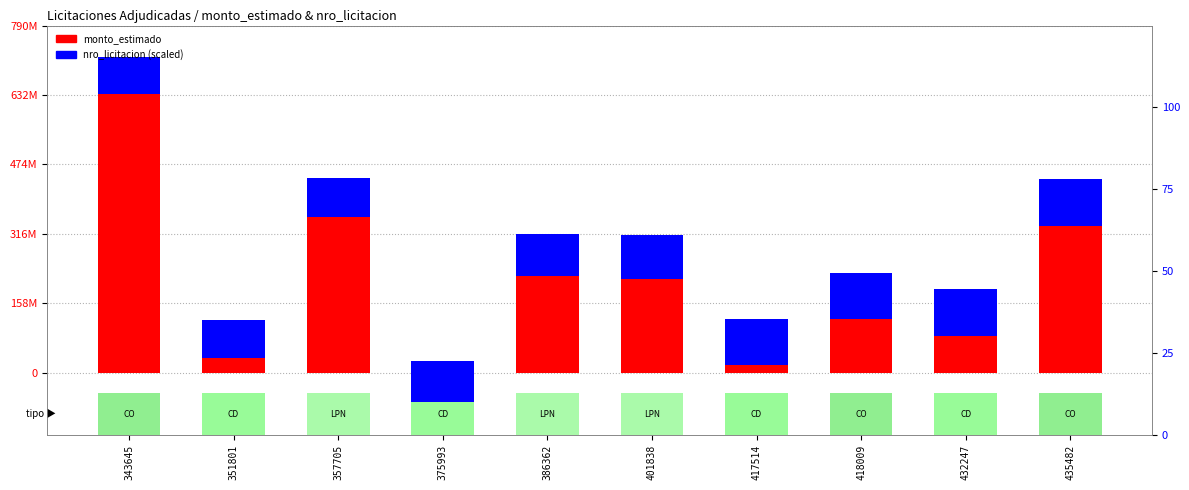

Which label corresponds to the largest value in the chart?

343645